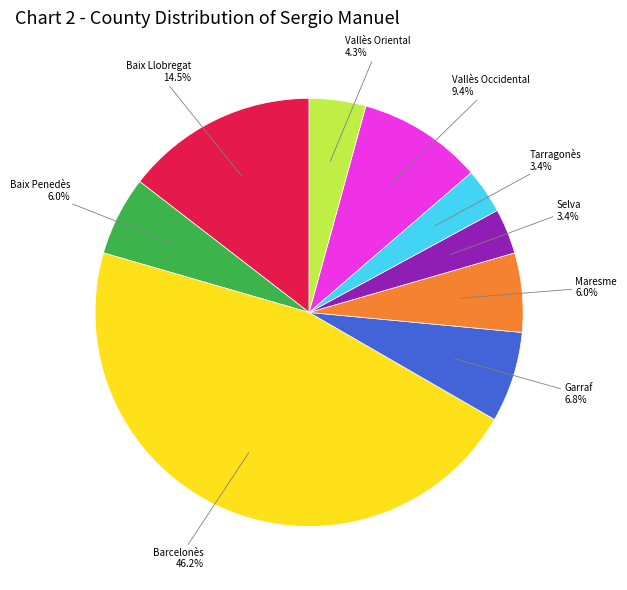

What is the total percentage of Vallès Occidental and Selva?

12.8%